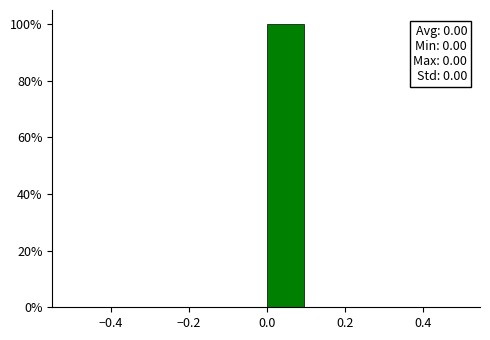

Which range on the x-axis has the tallest bar?

0.0 to 0.1